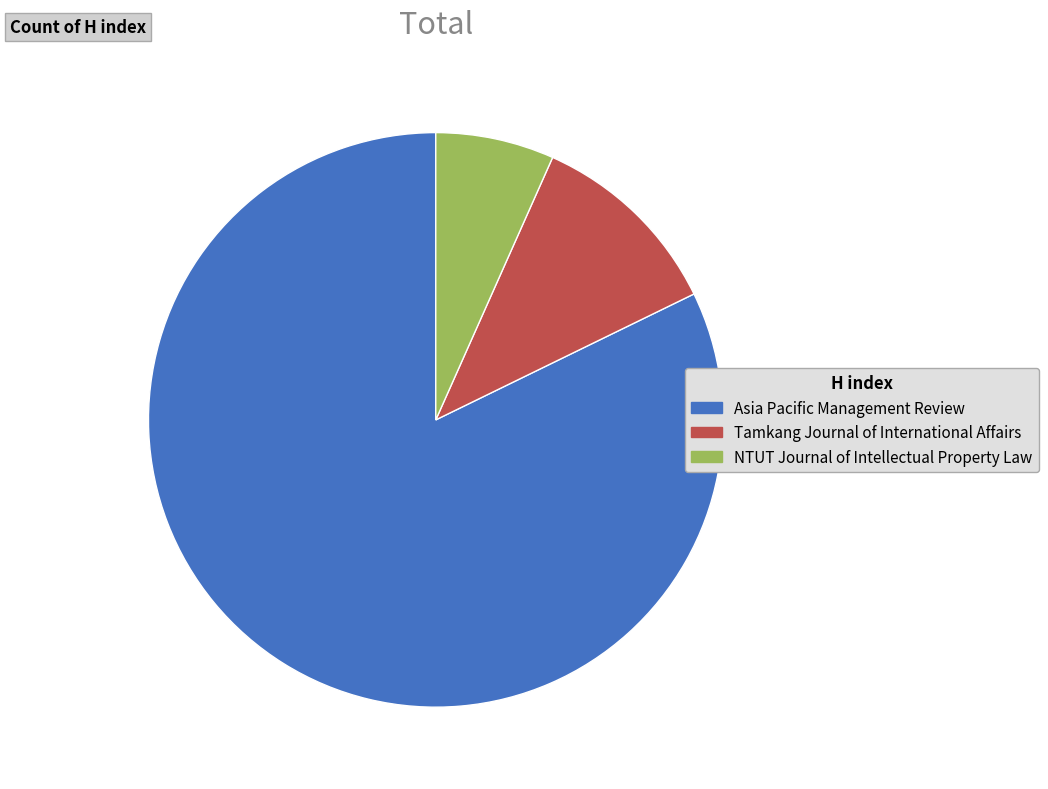

Is the sum of Asia Pacific Management Review and Tamkang Journal of International Affairs greater than half?

Yes